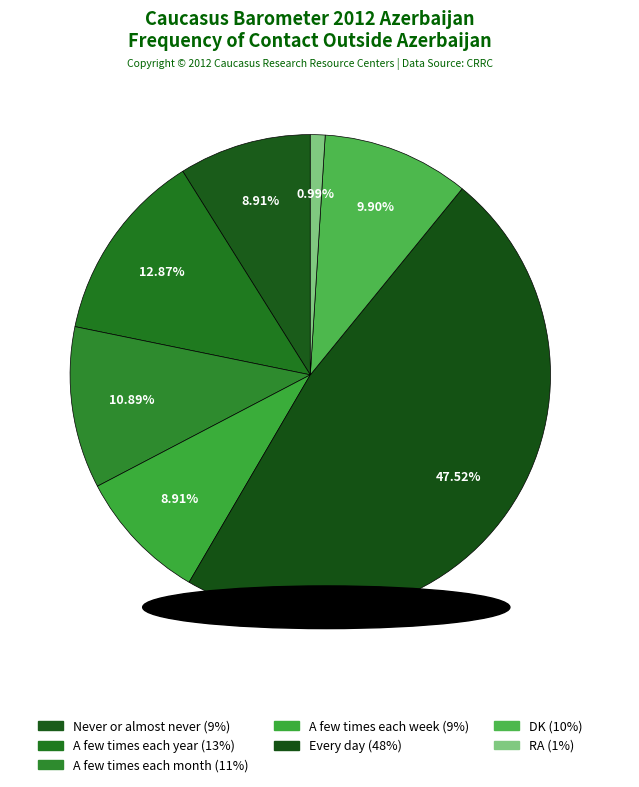

How many slices are in this pie chart?

7